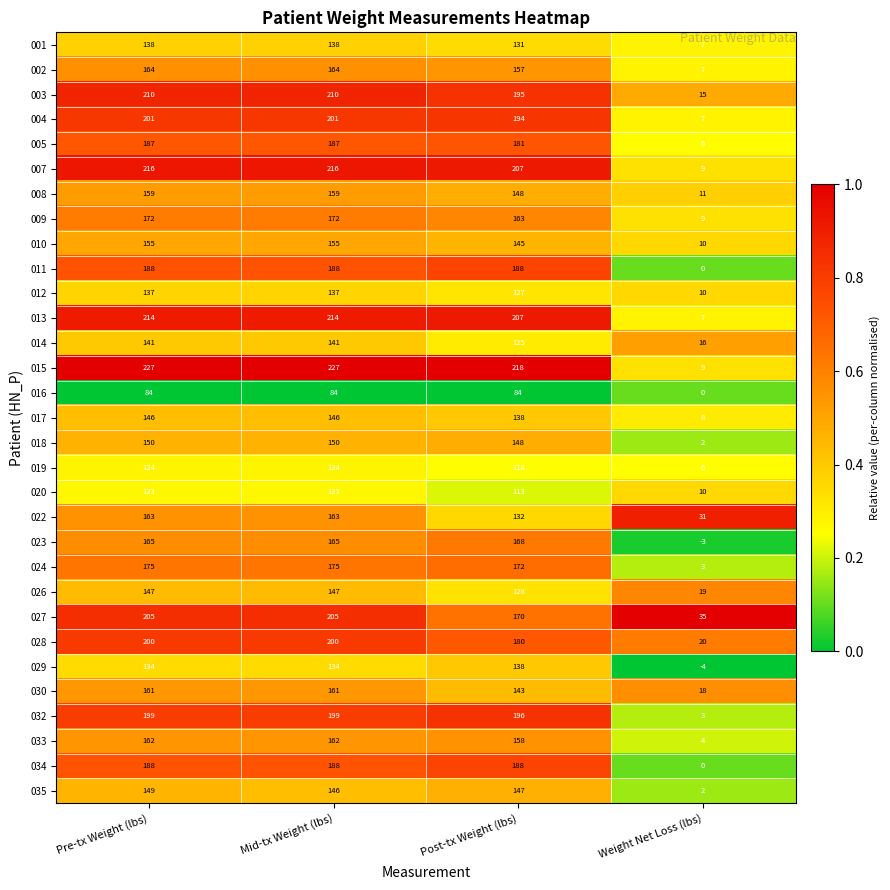

At how many categories does at least one series exceed 0?

4